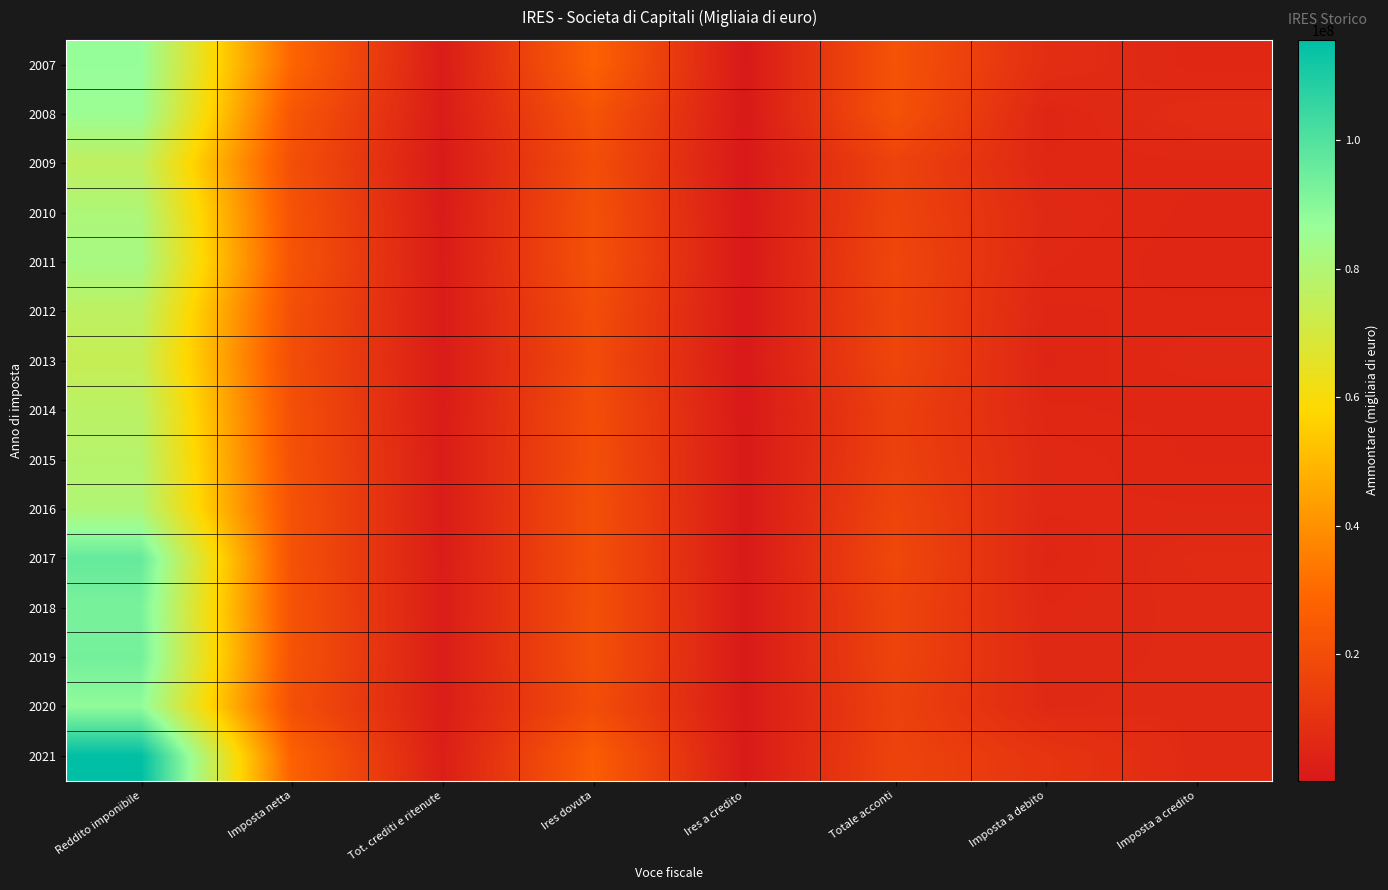

Rank the series at Imposta a credito from highest to lowest value.

2008, 2017, 2020, 2018, 2019, 2021, 2013, 2016, 2009, 2012, 2007, 2015, 2014, 2010, 2011